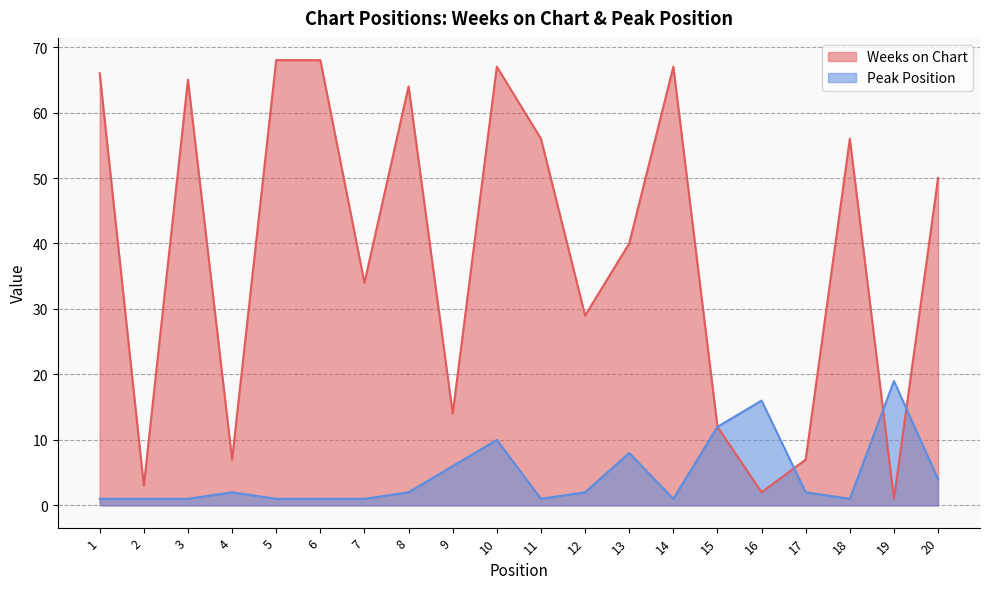

The value of Weeks on Chart at 6 is 29. True or false?

False